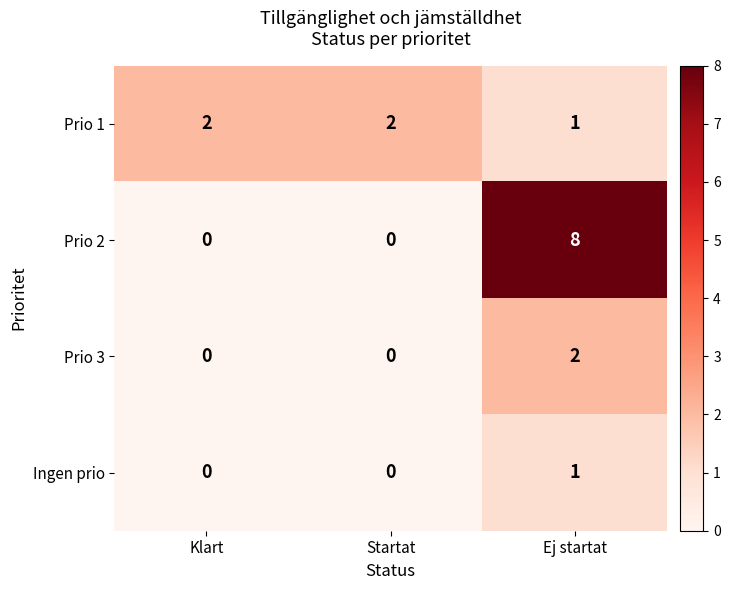

Which series has the widest spread of values?

Prio 2